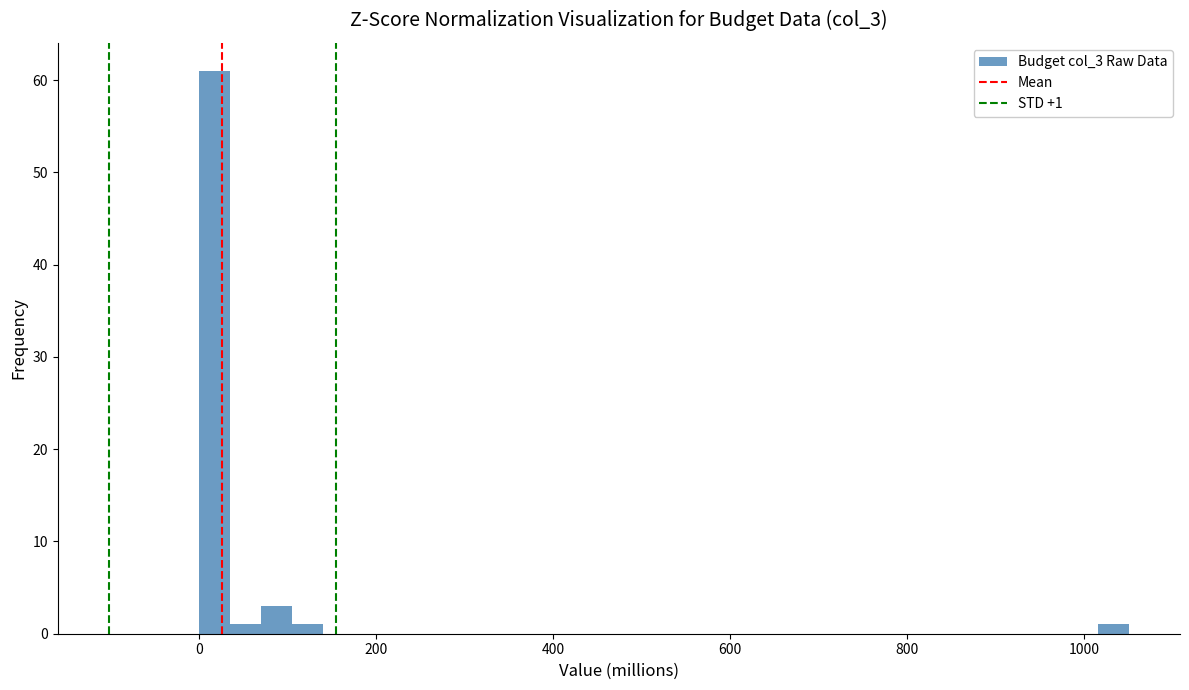

Read against the x-axis, roughly where is the centre of the tallest bar?

20